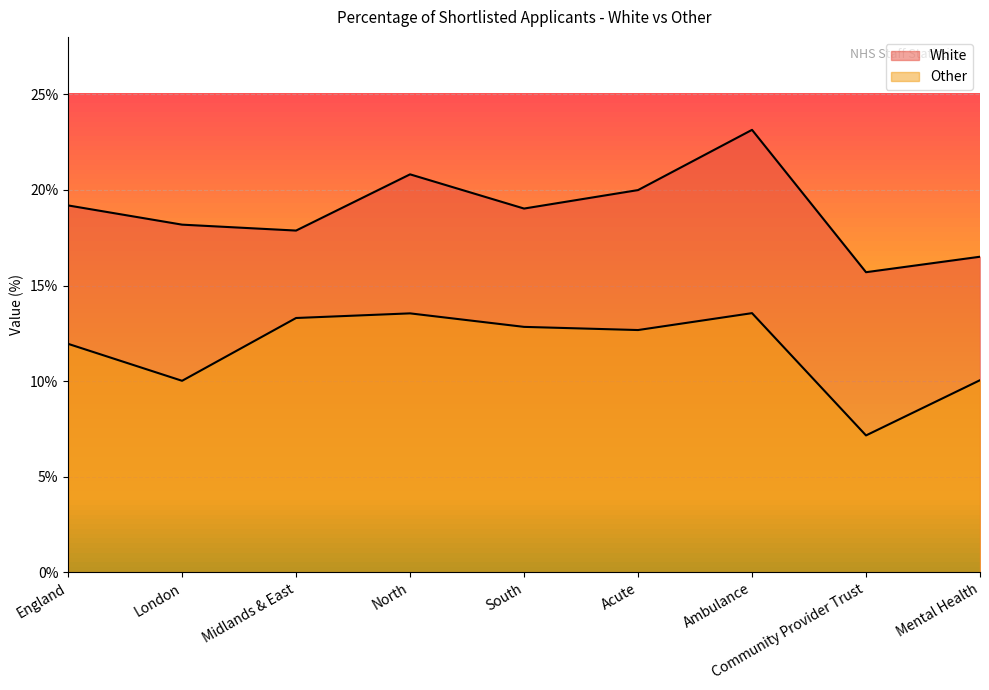

Rank the series by their average value, from lowest to highest.

Other, White